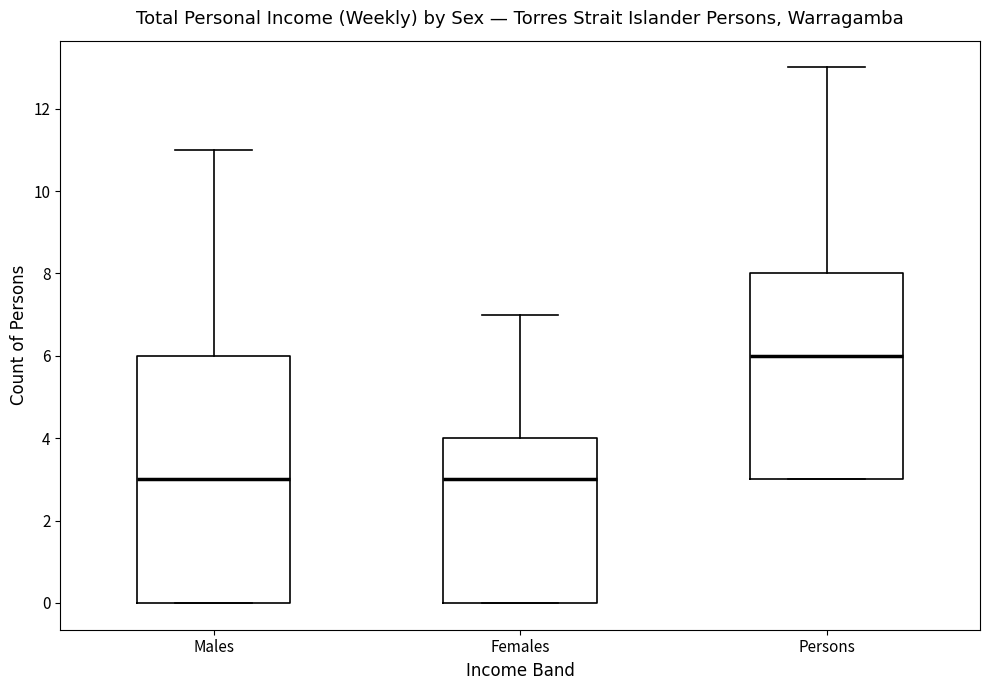

Reading left to right, read every box against the y-axis: the position of its median line, the range the box covers, and the ends of its whiskers. The values are not printed on the chart, so give them approximately, as read against the axis.

Males: median 3, box 0 to 6, whiskers 0 to 11
Females: median 3, box 0 to 4, whiskers 0 to 7
Persons: median 6, box 3 to 8, whiskers 3 to 13